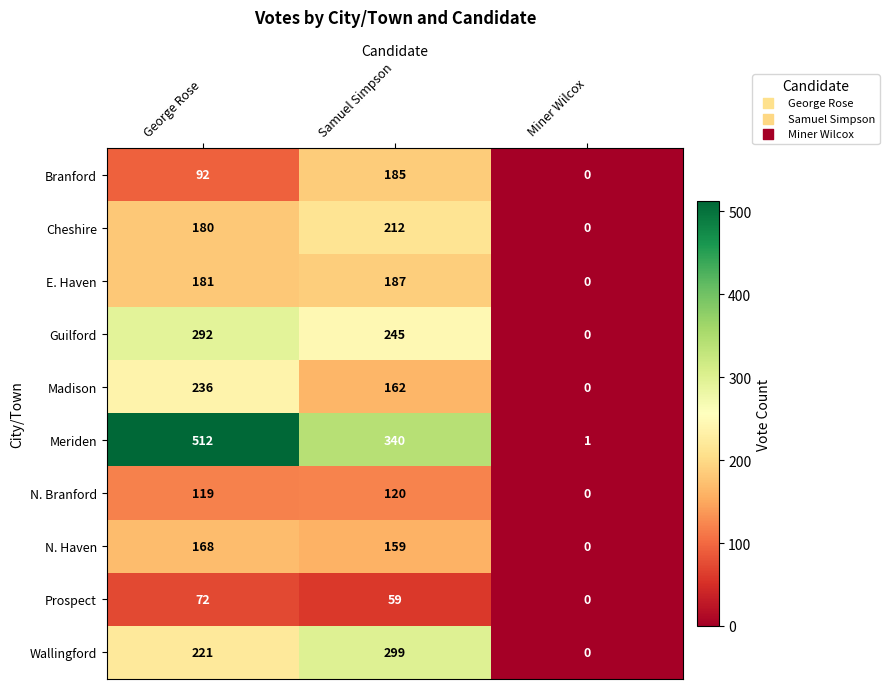

Which series has the largest range (max minus min)?

Meriden